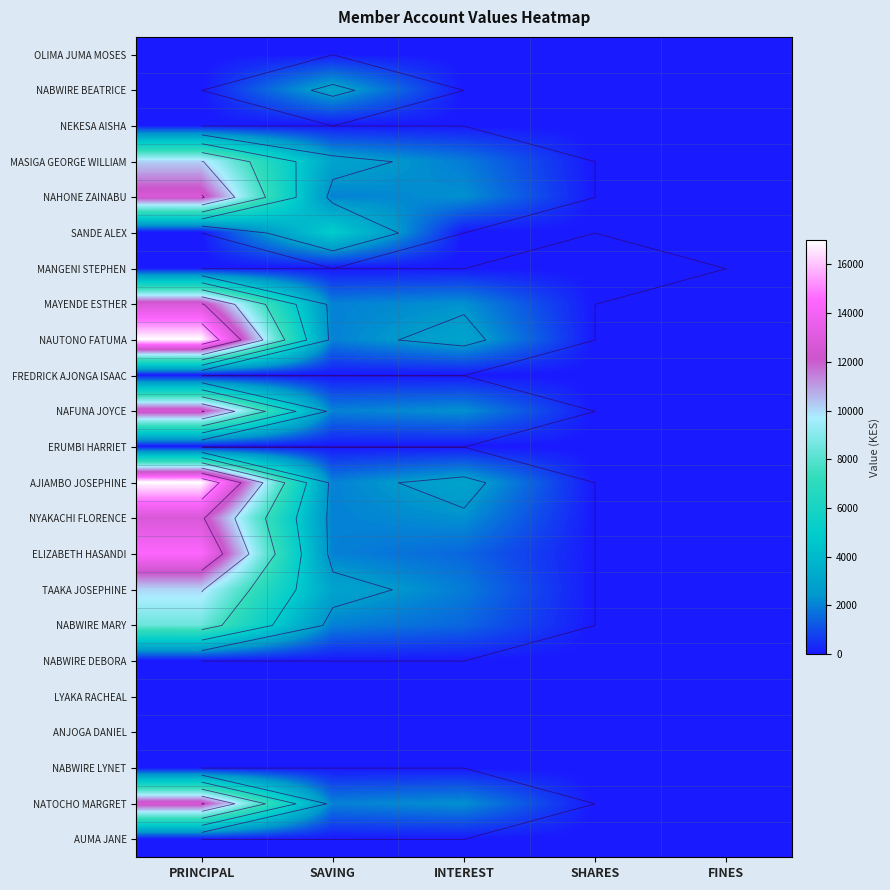

True or false: NAFUNA JOYCE has a value of 3358 at SAVING.

False